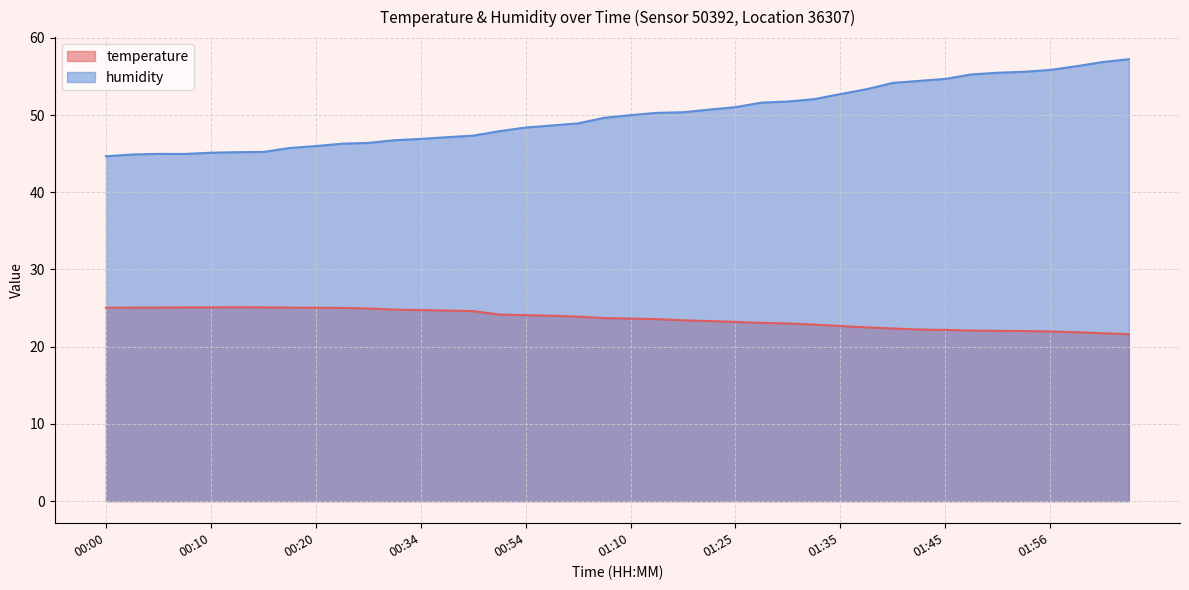

At which label is humidity closest to 50?

01:10